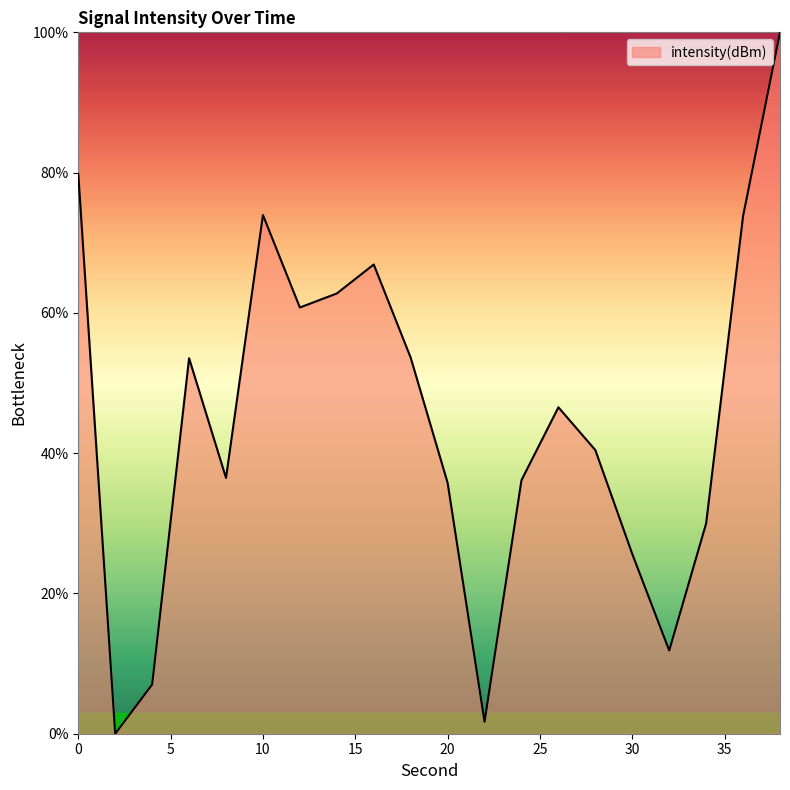

How many interior local peaks (higher than both neighbors) does the data have?

4